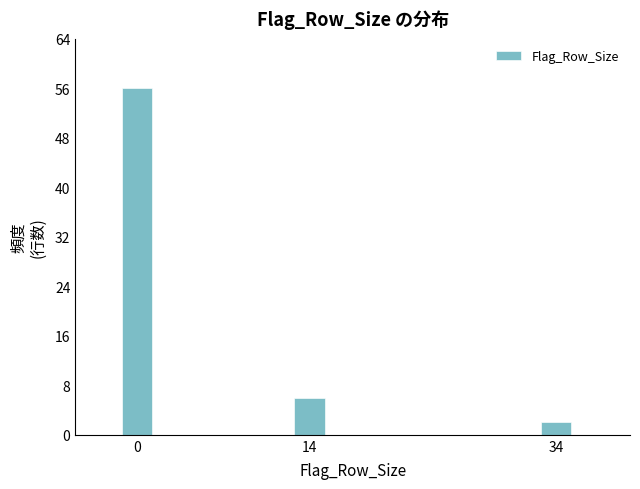

Reading left to right, transcribe all the data shown in this chart.

56	6	2